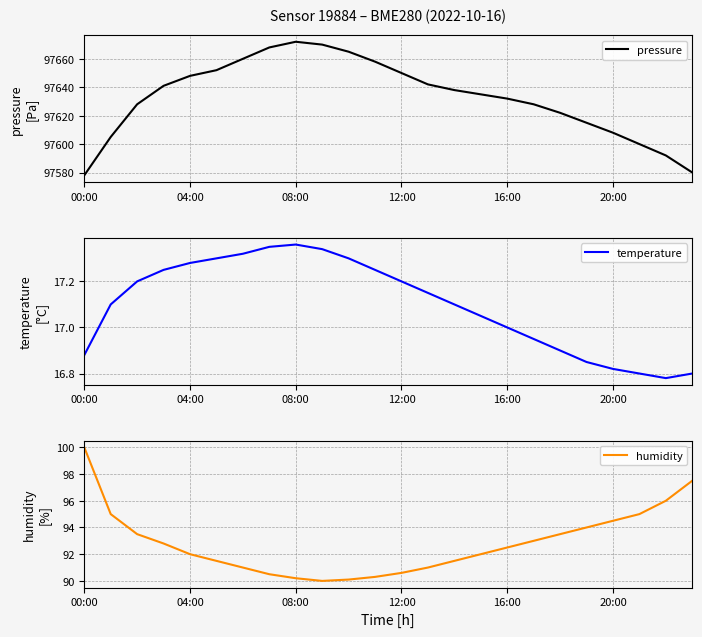

True or false: humidity and temperature intersect in this chart.

False